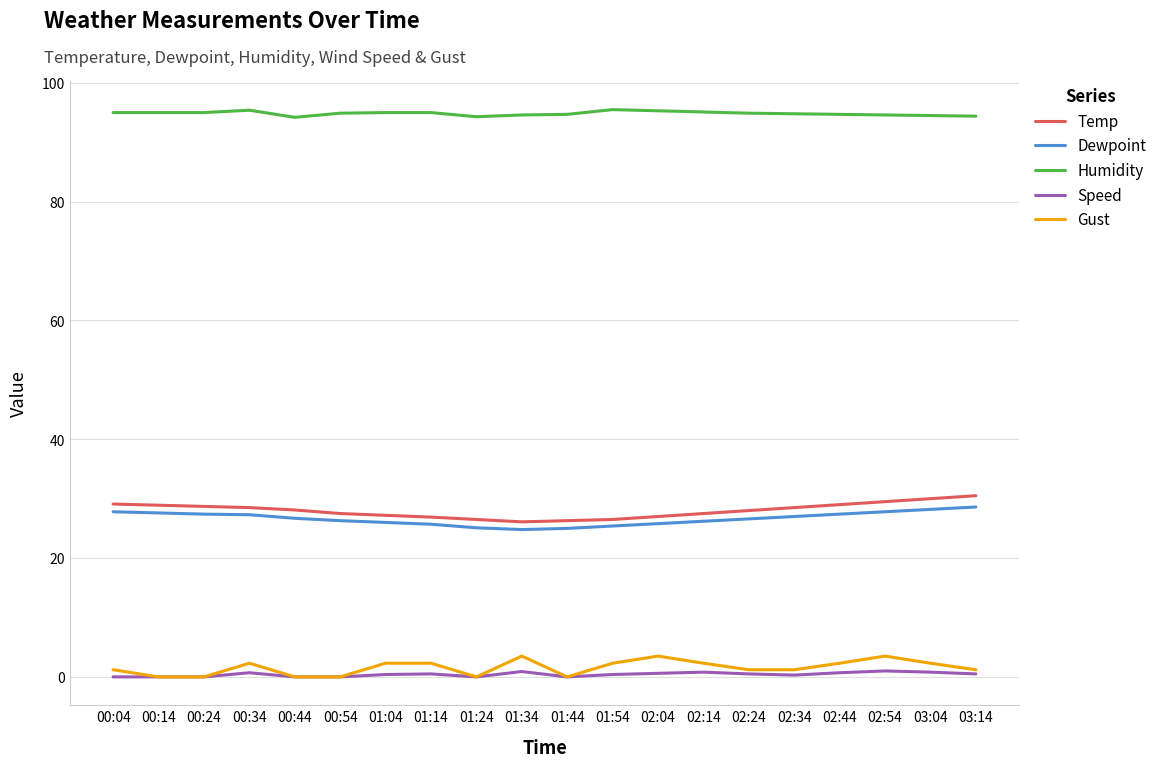

True or false: Temp has a value of 28.1 at 00:44.

True